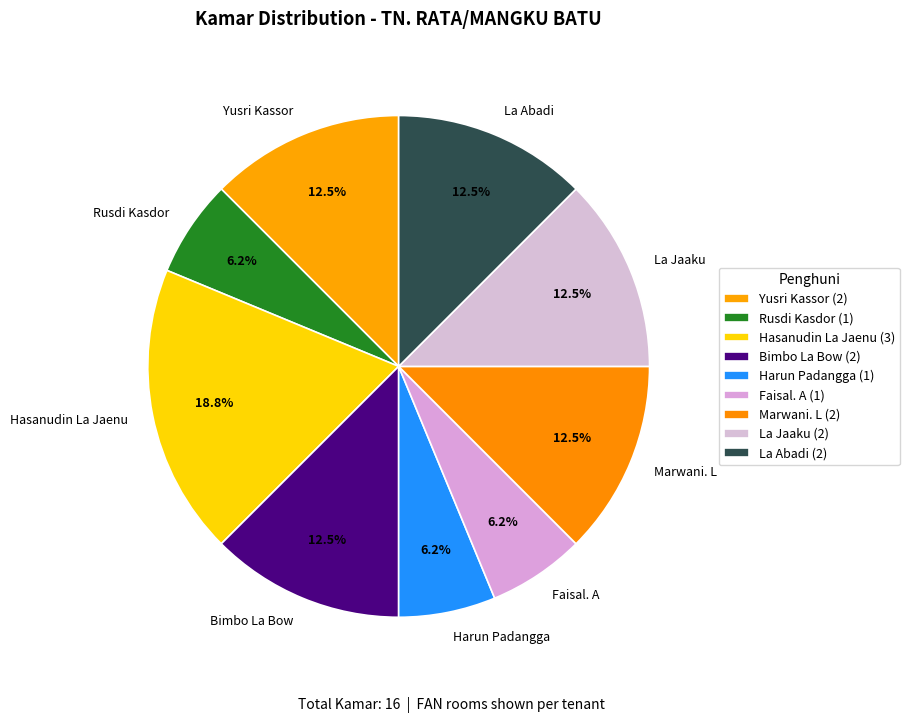

Does any single category account for the majority?

No